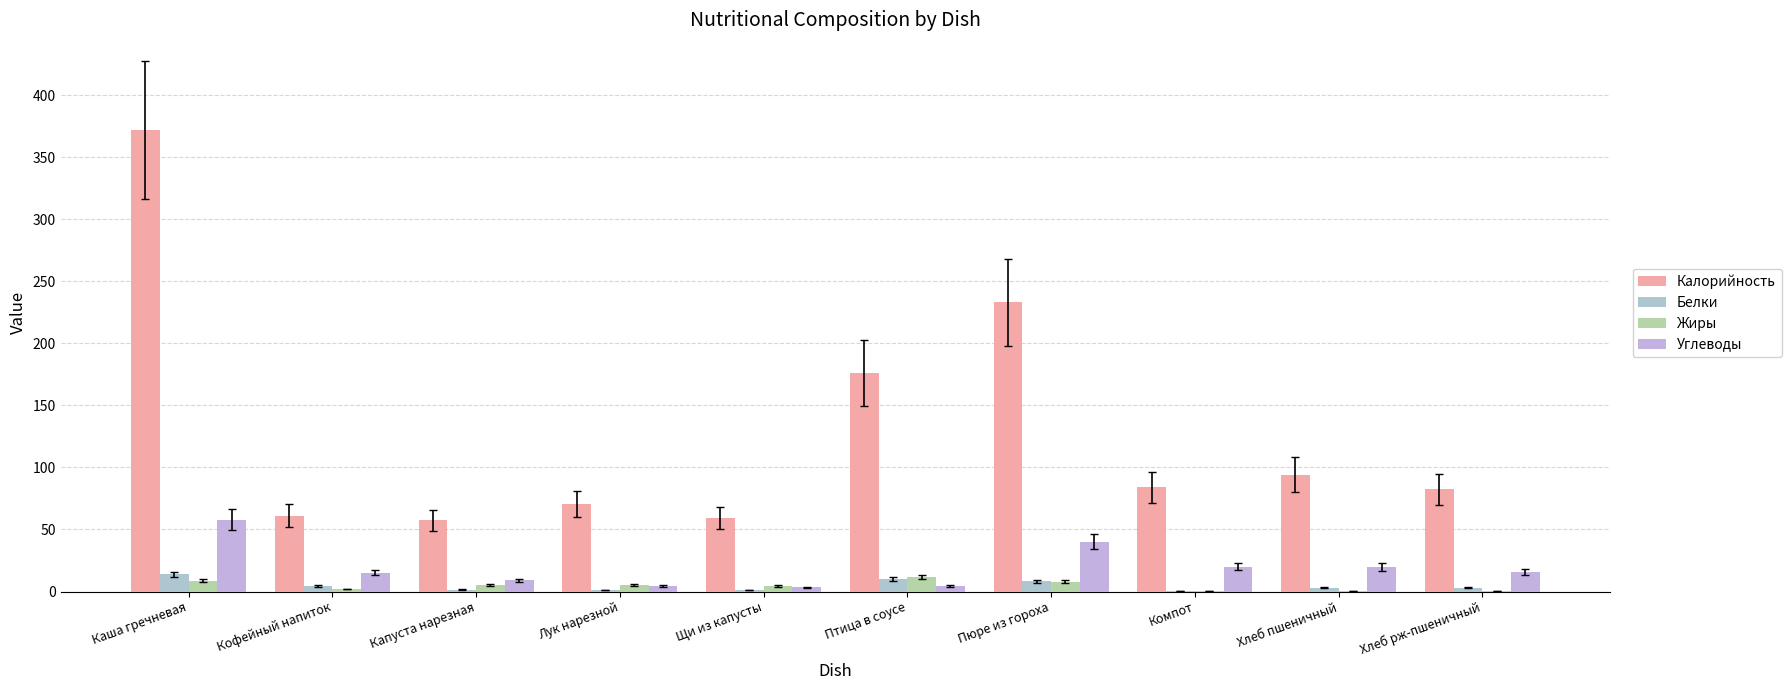

Which series has the largest total across all categories?

Калорийность